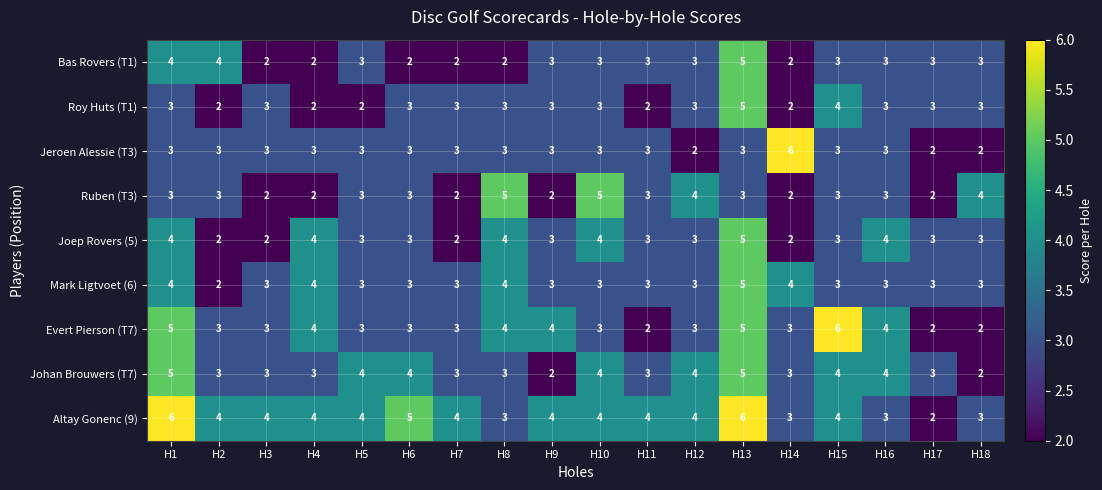

What is the difference between the highest and lowest values at H4?

2